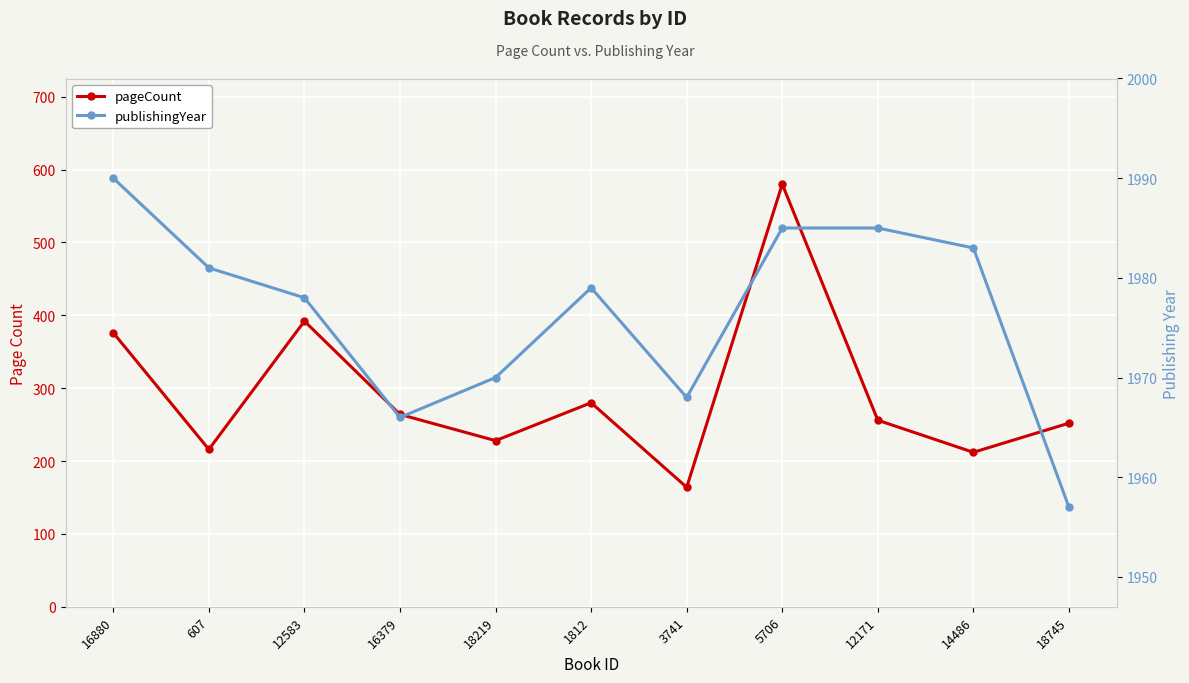

Rank the series by their maximum value, from lowest to highest.

pageCount, publishingYear